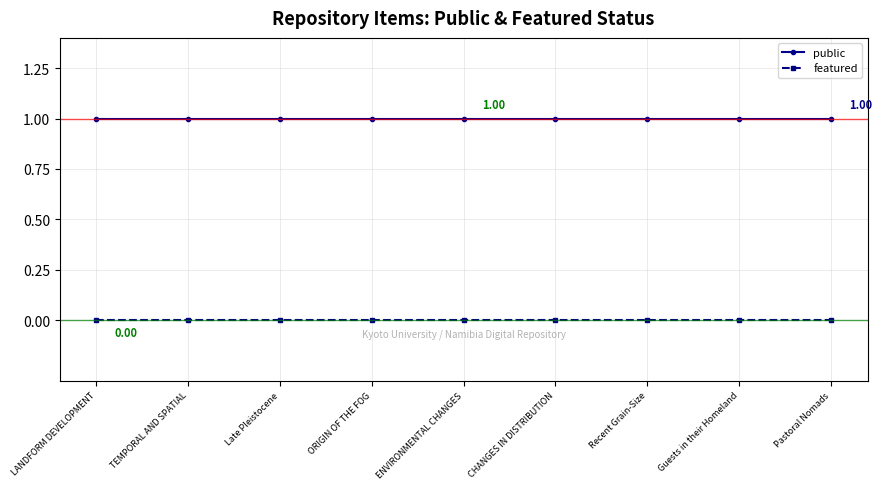

True or false: featured and public cross at least once.

False